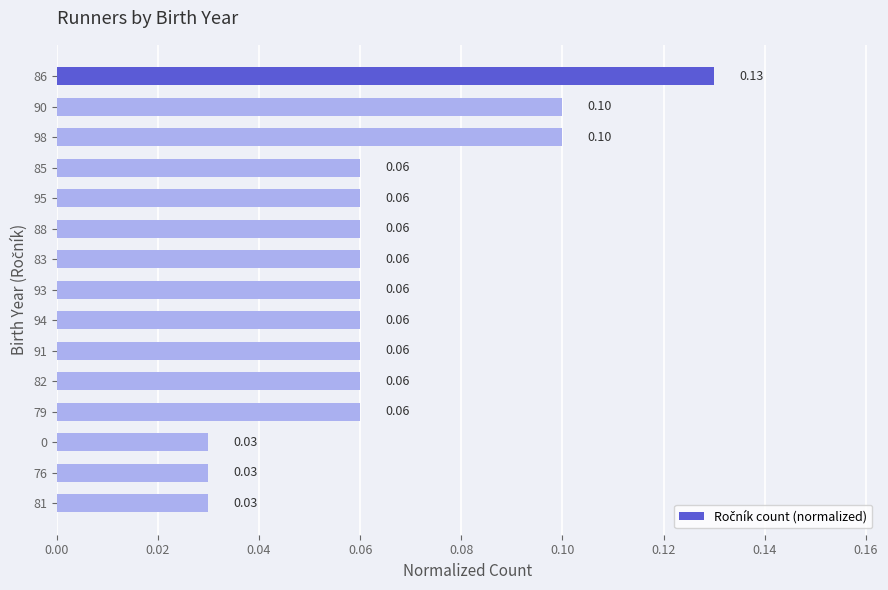

Count the values in the range 0 to 1.

15